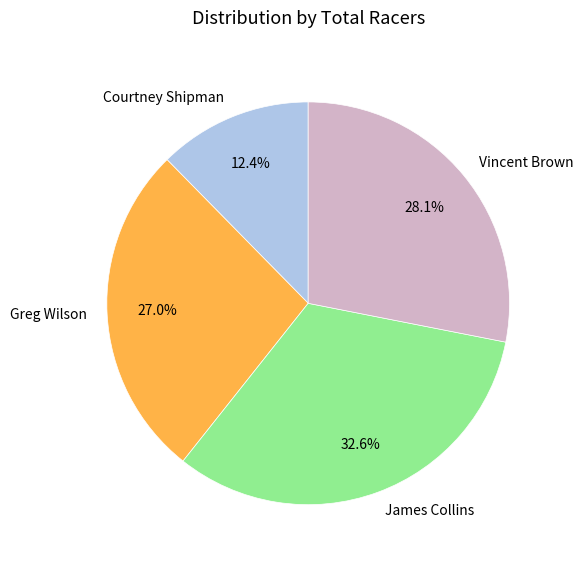

To the nearest percent, what percentage of the pie is Vincent Brown?

28%